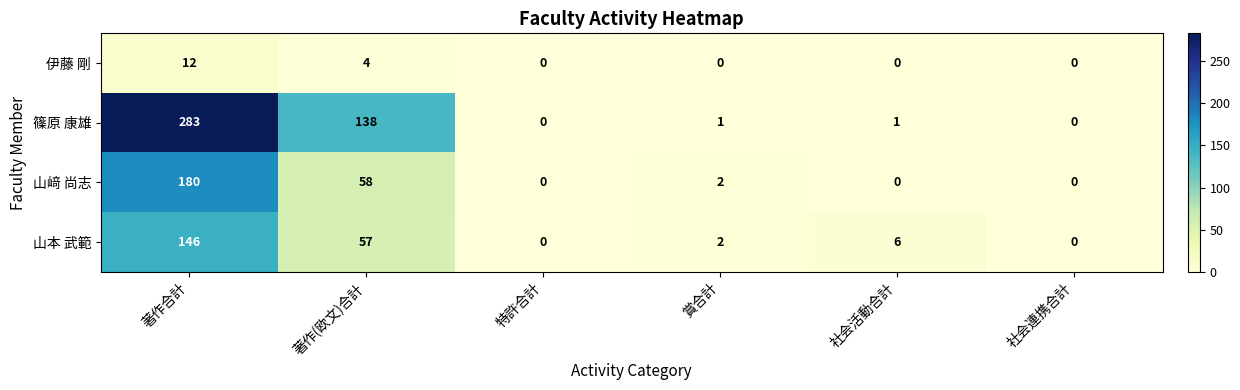

What is the maximum value shown in the chart?

283